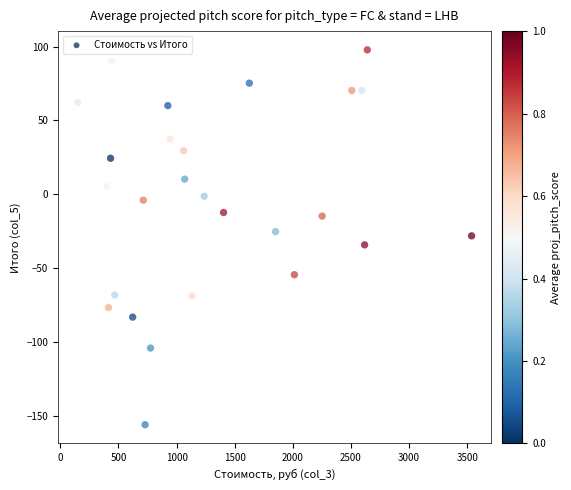

What is the range of Y values (max minus min)?

253.9